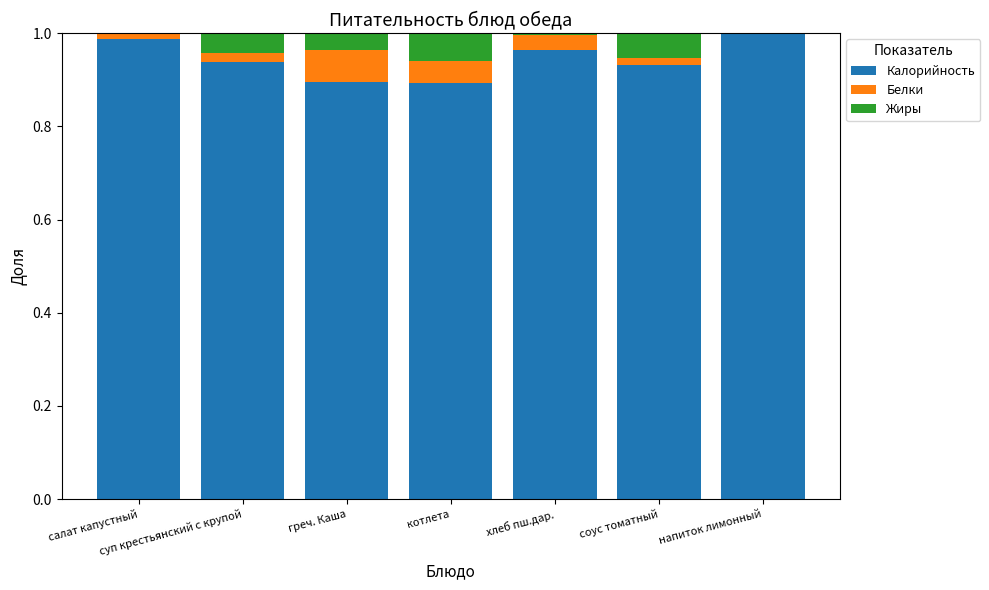

The Калорийность series shows 1.0 at салат капустный. True or false?

True